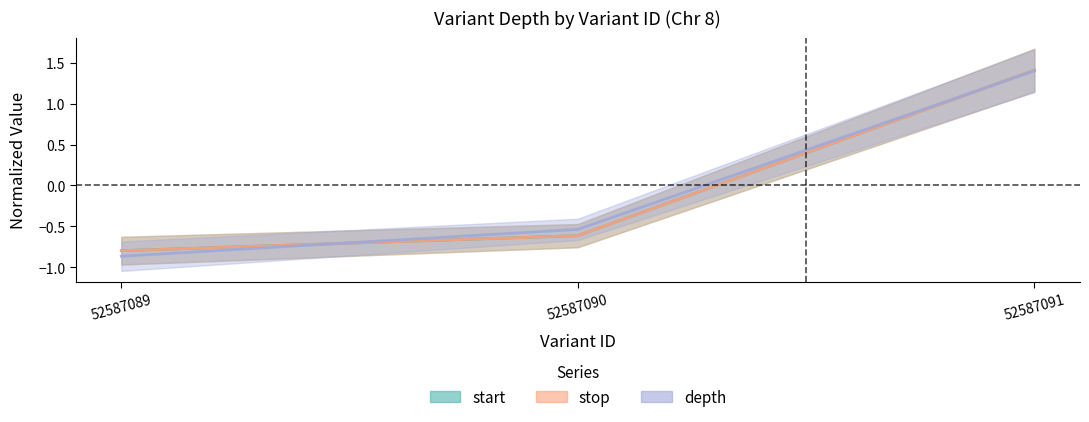

List the series in order of their peak value, highest first.

start, stop, depth